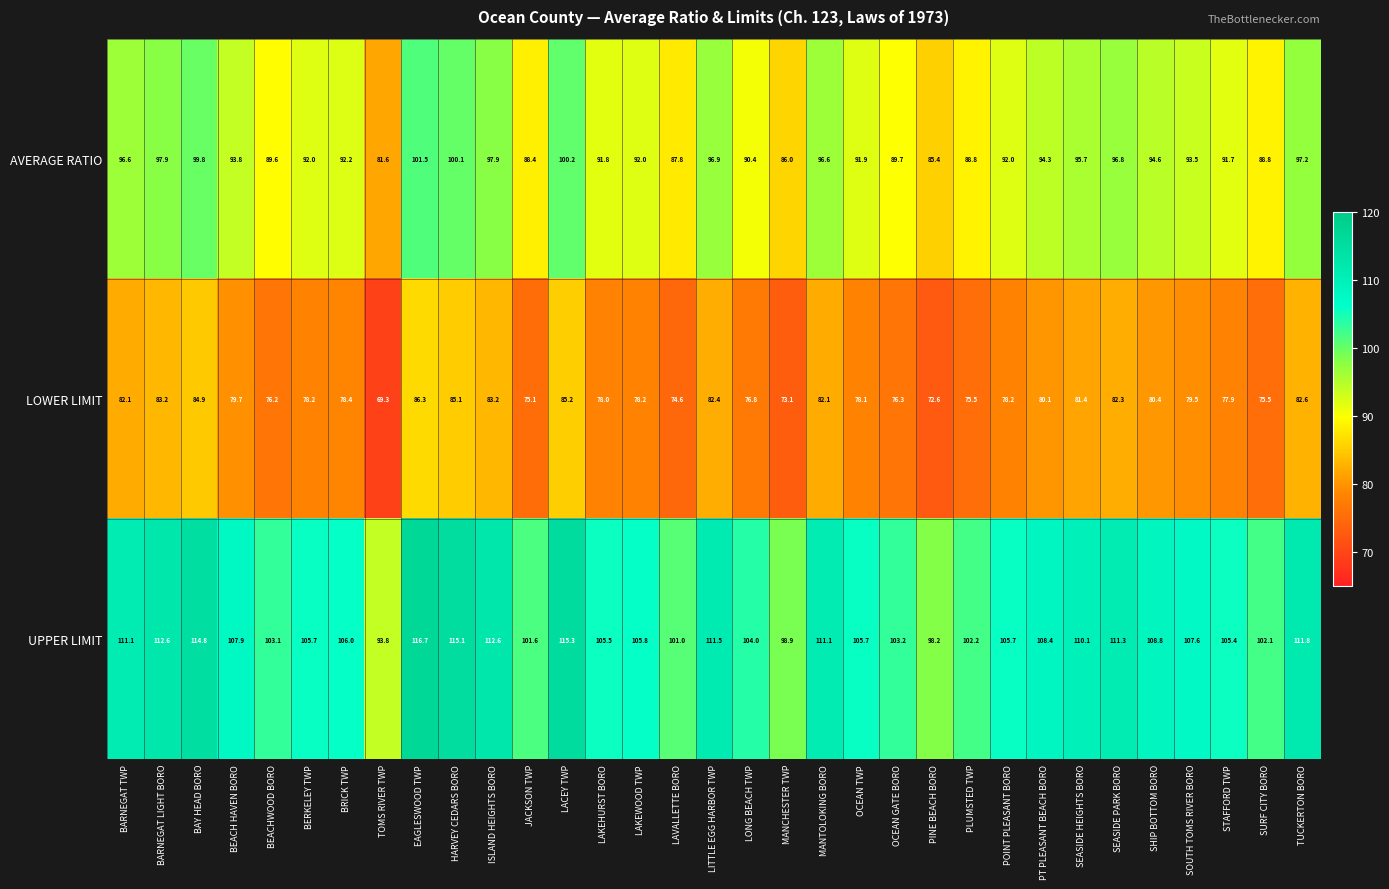

What is the total value across all series at BEACH HAVEN BORO?

281.4